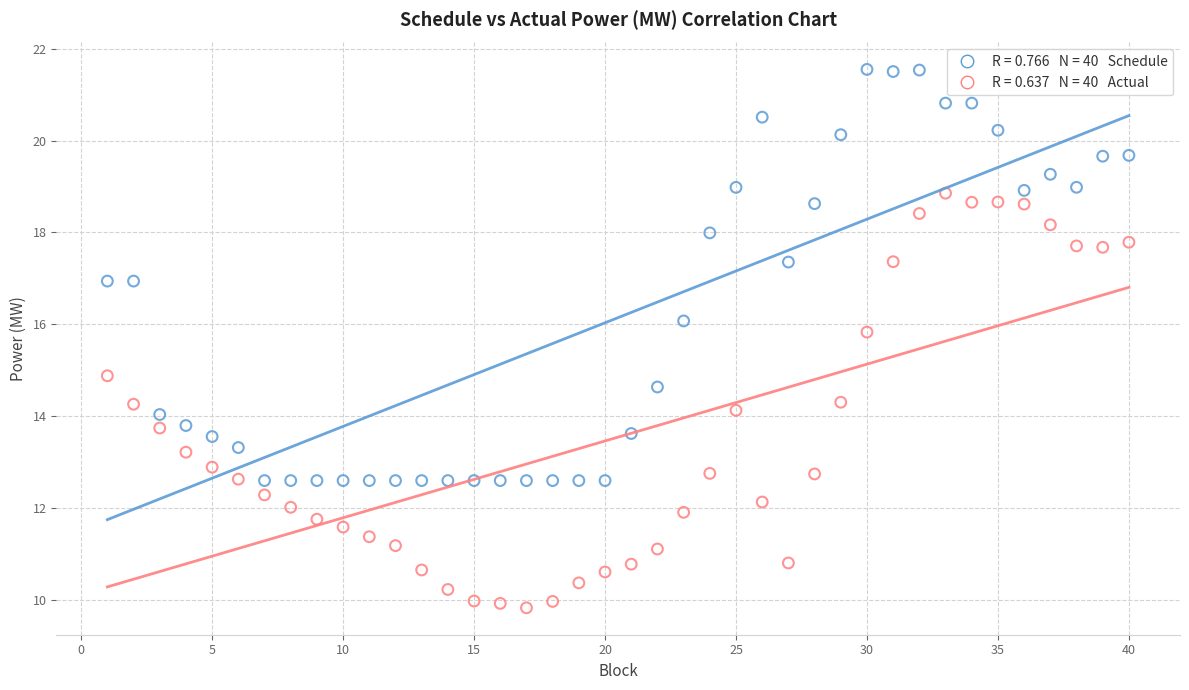

Across all data points, what is the range of Y values (max minus min)?

11.7